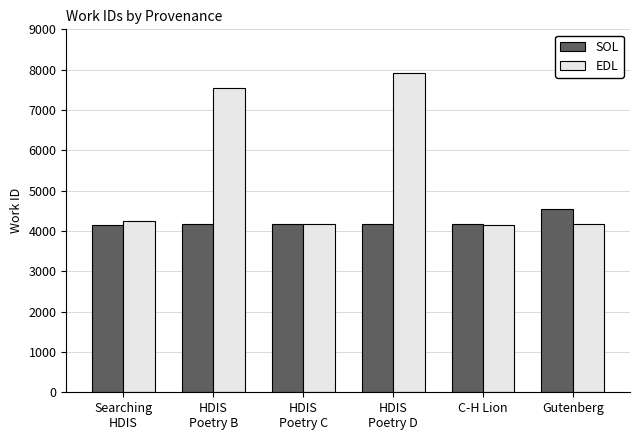

The EDL series shows 7551 at HDIS
Poetry B. True or false?

True